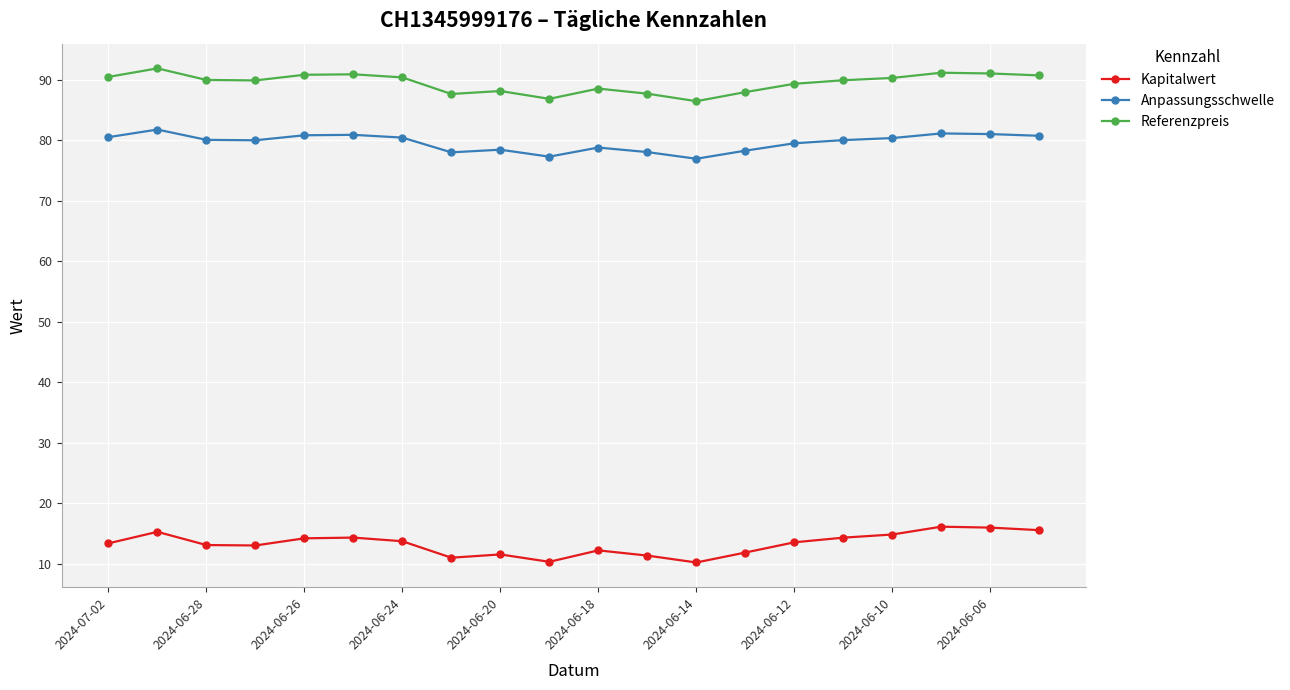

True or false: Referenzpreis and Anpassungsschwelle cross at least once.

False